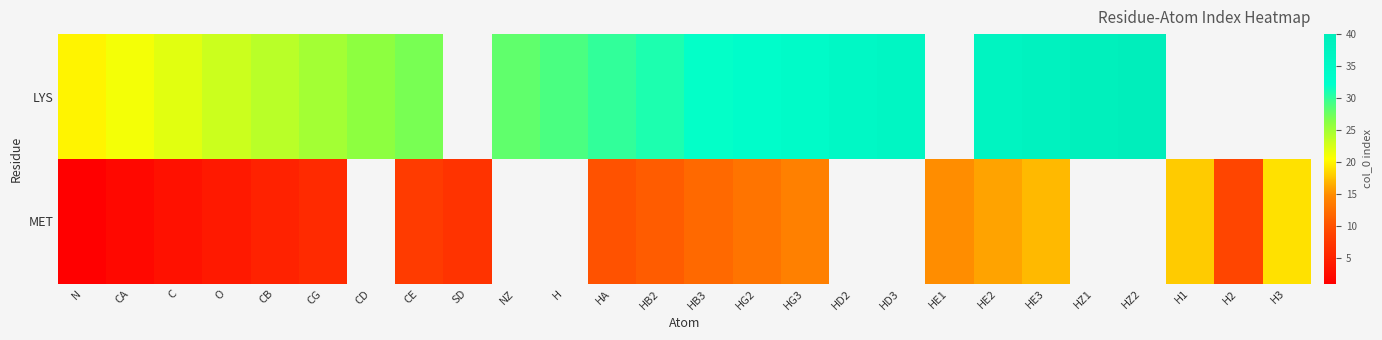

Is it true that MET equals 8.8 at HG2?

False